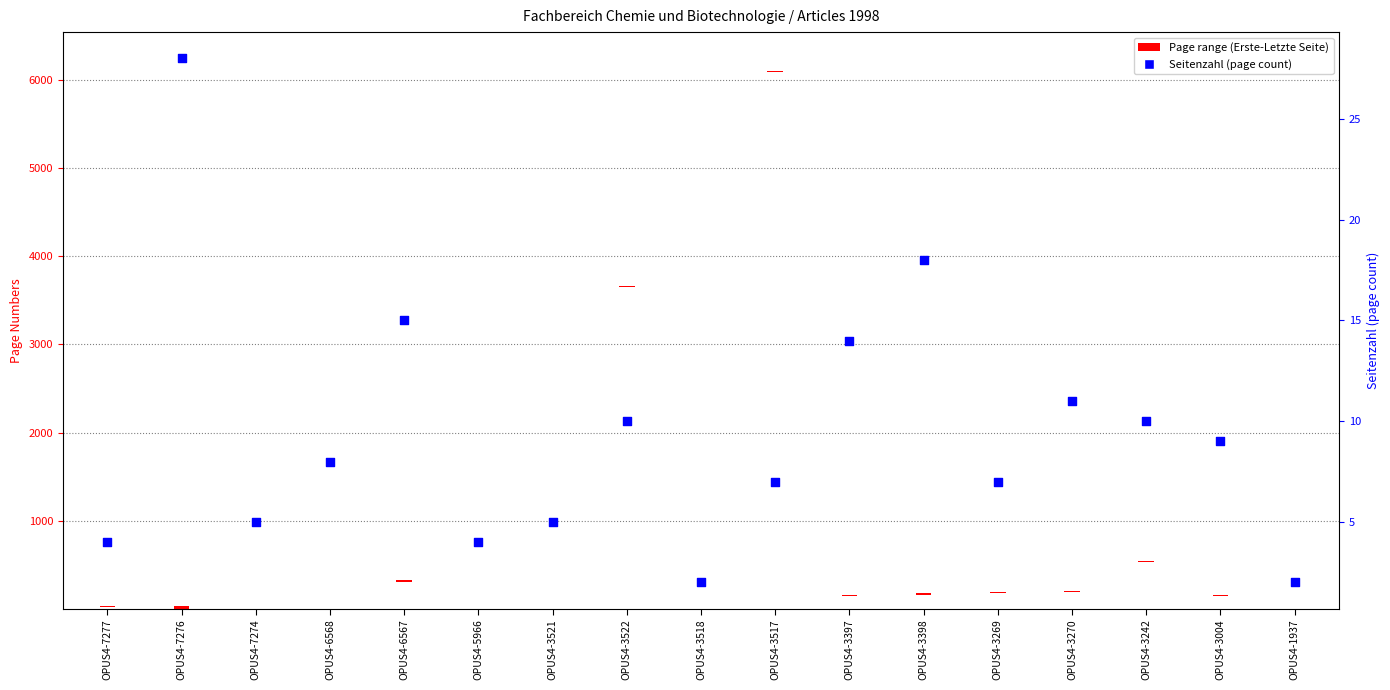

What is the ratio of the value at OPUS4-3518 to the value at OPUS4-6568?

0.2